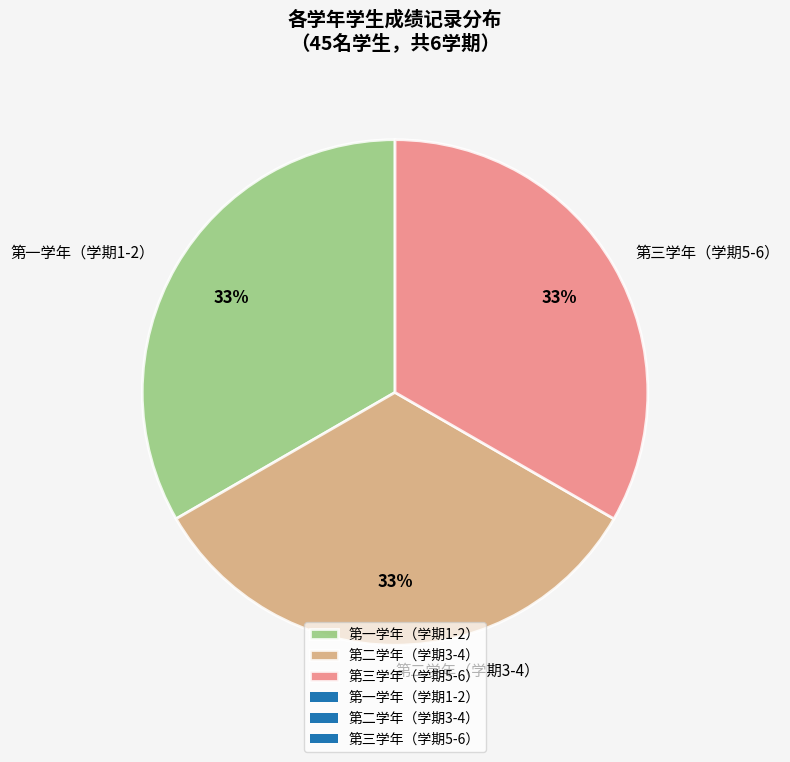

Do 第一学年（学期1-2） and 第二学年（学期3-4） together represent more than half of the pie?

Yes